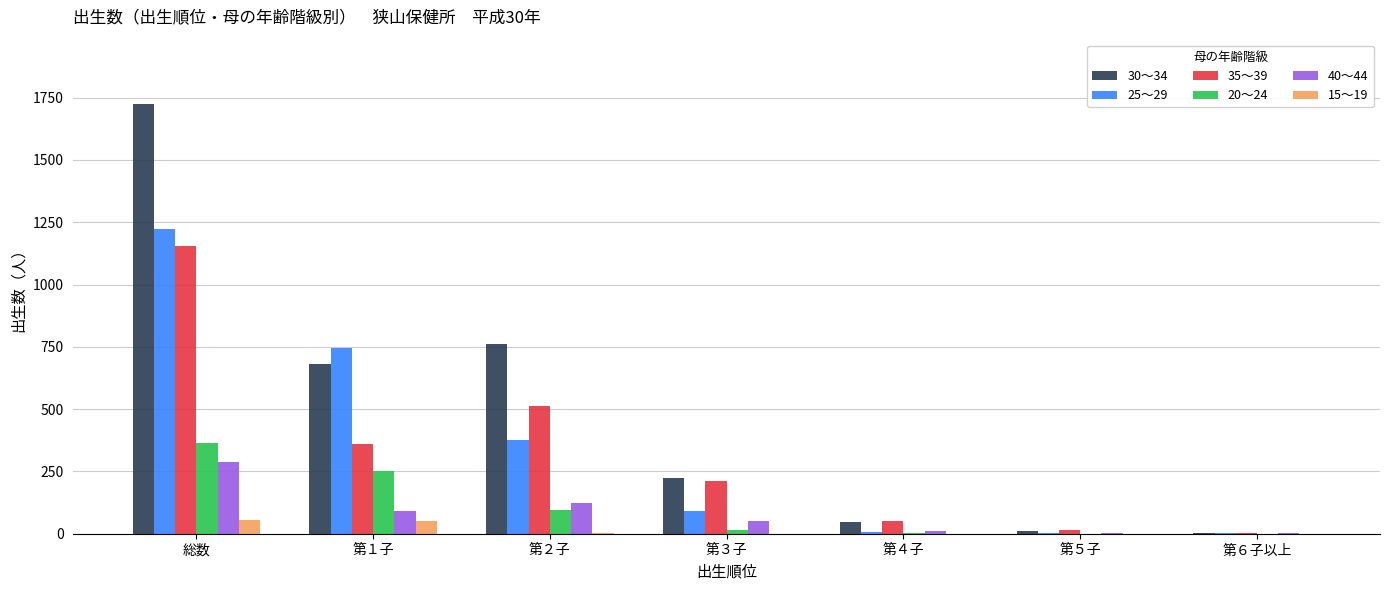

At which category is the sum across all series the highest?

総数